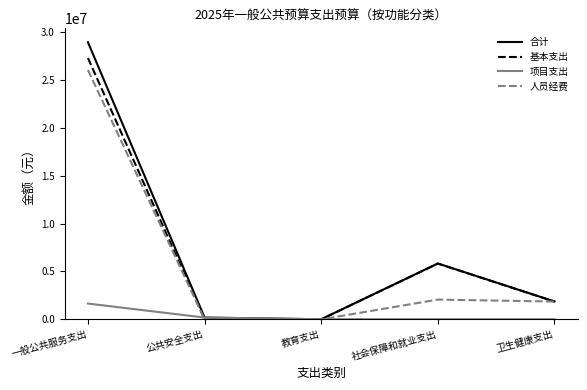

What is the difference between the maximum and minimum values in the 项目支出 series?

1639232.0